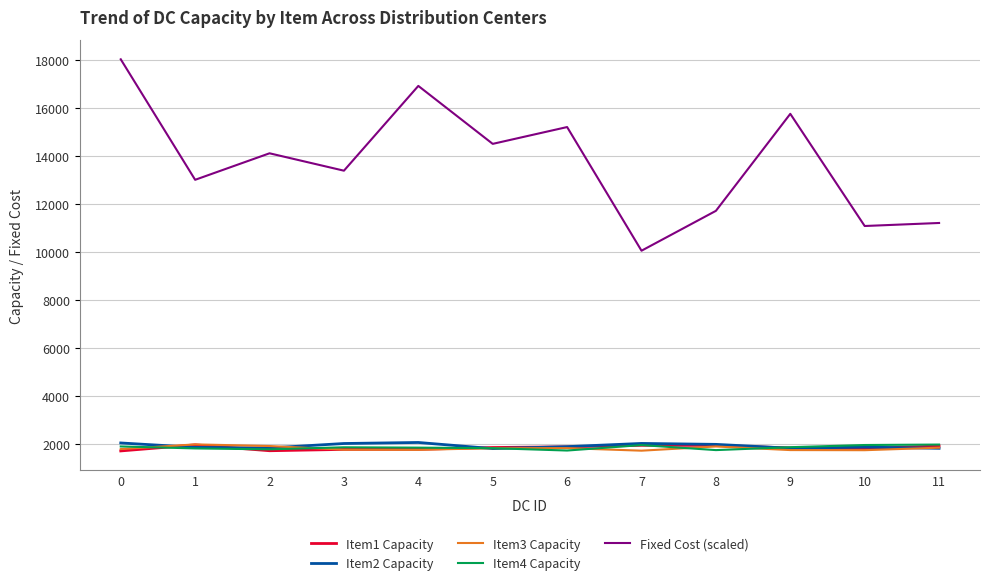

The value of Item3 Capacity at 2 is 1911. True or false?

True